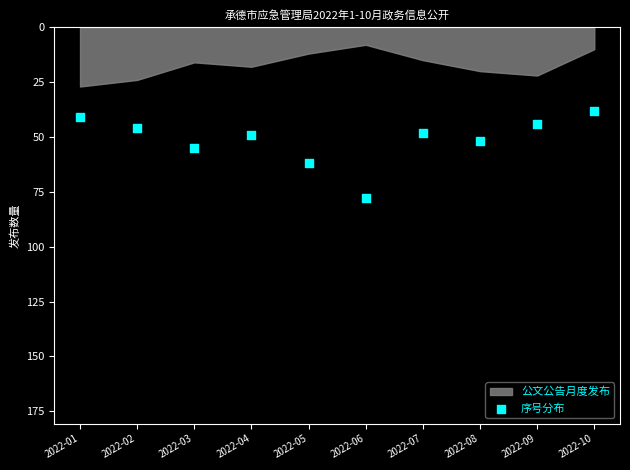

What is the range of Y values (max minus min)?

40